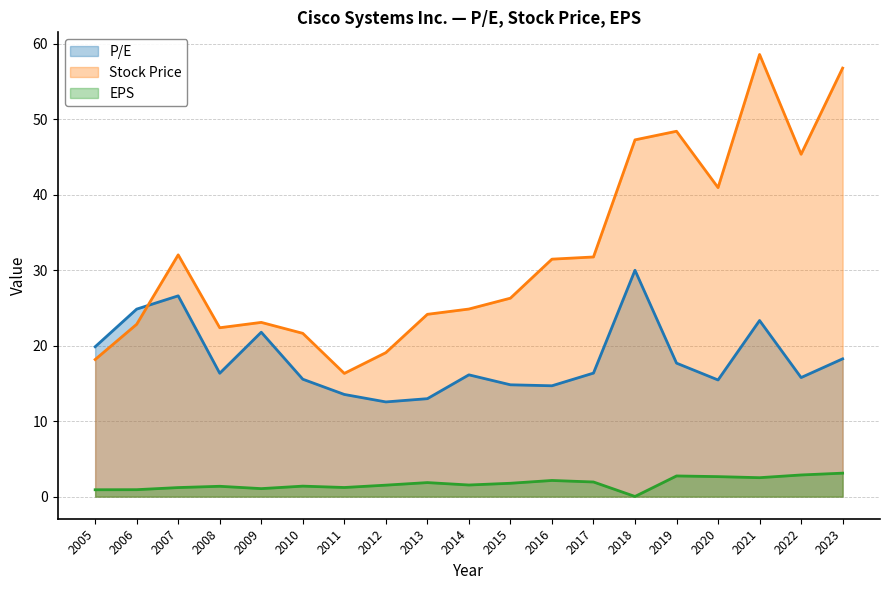

True or false: EPS and P/E intersect in this chart.

False